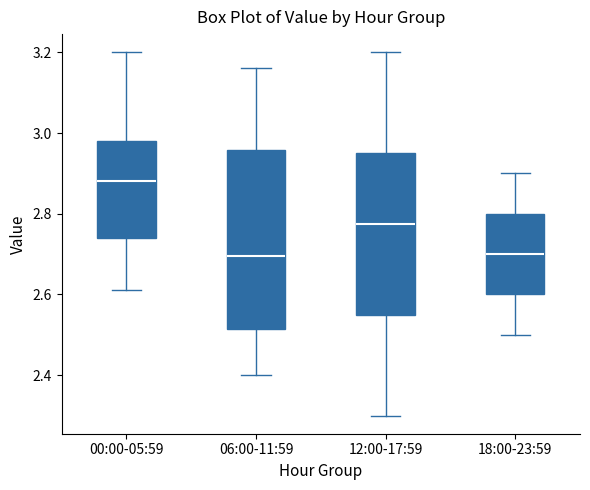

Comparing the boxes themselves (not the whiskers), which one is the tallest?

06:00-11:59